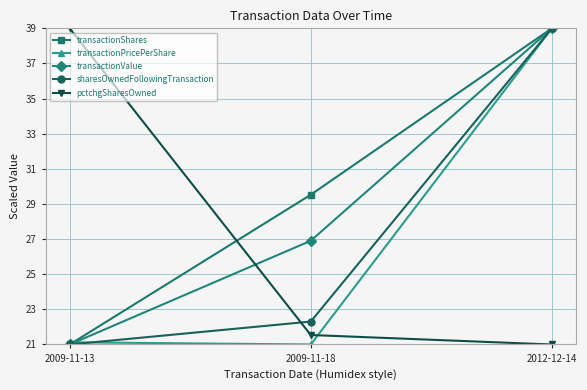

What is the spread (max minus min) of values at 2009-11-13?

18.0